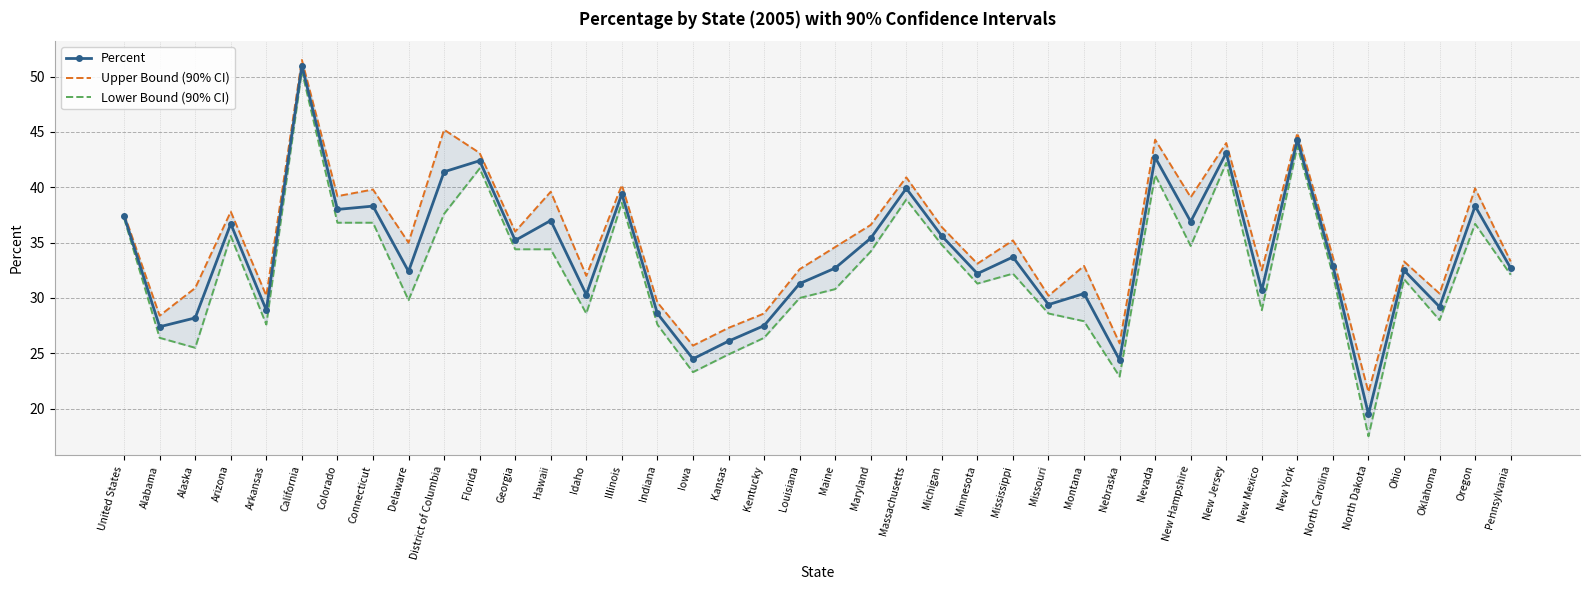

True or false: Upper Bound (90% CI) and Percent intersect in this chart.

False